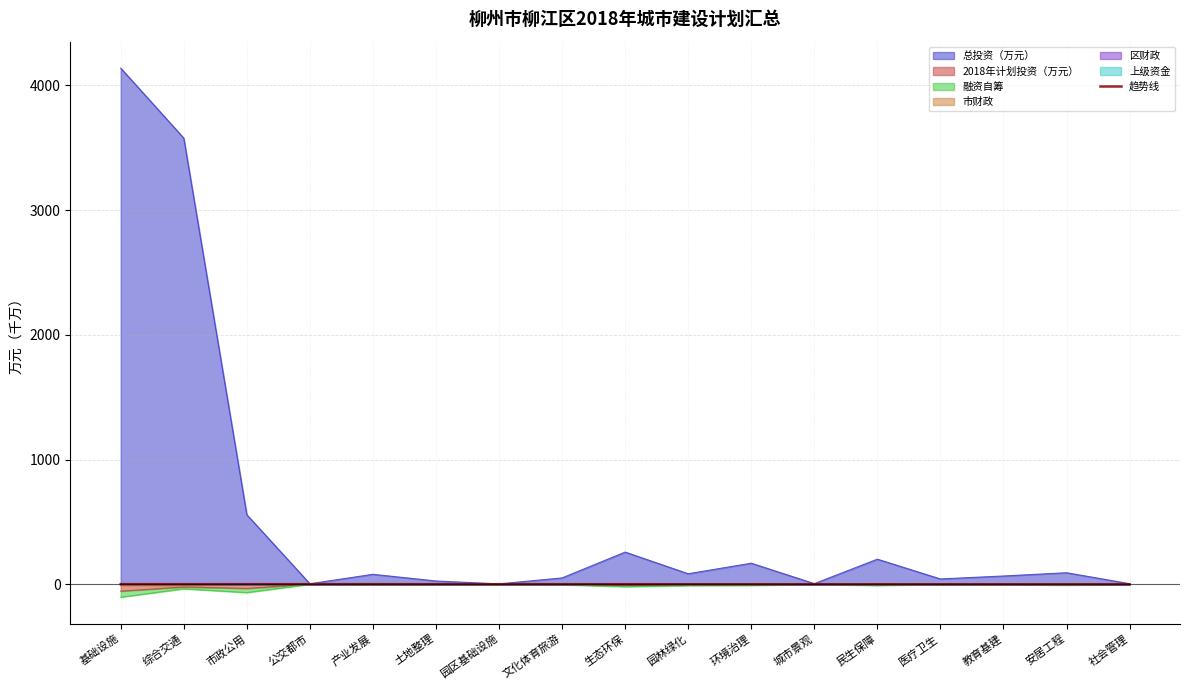

Is it true that 总投资（万元） equals 3577.7 at 综合交通?

True